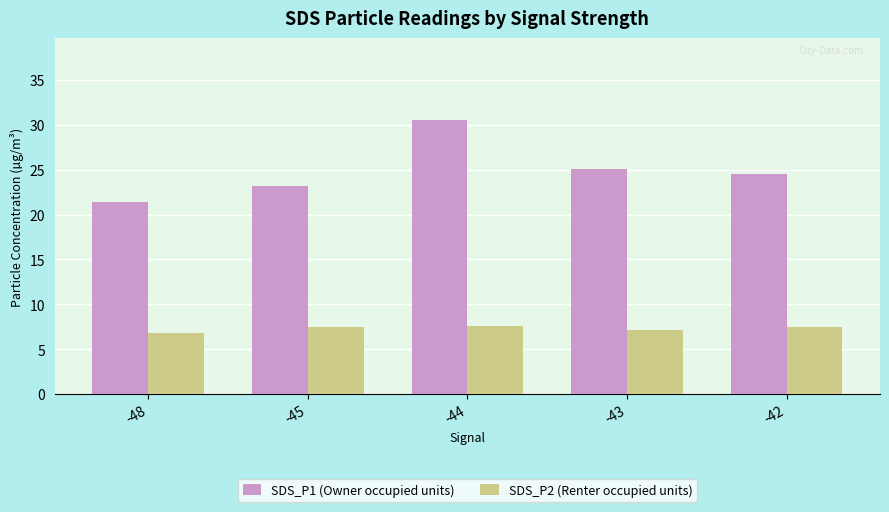

The value of SDS_P1 (Owner occupied units) at -45 is 23.2. True or false?

True